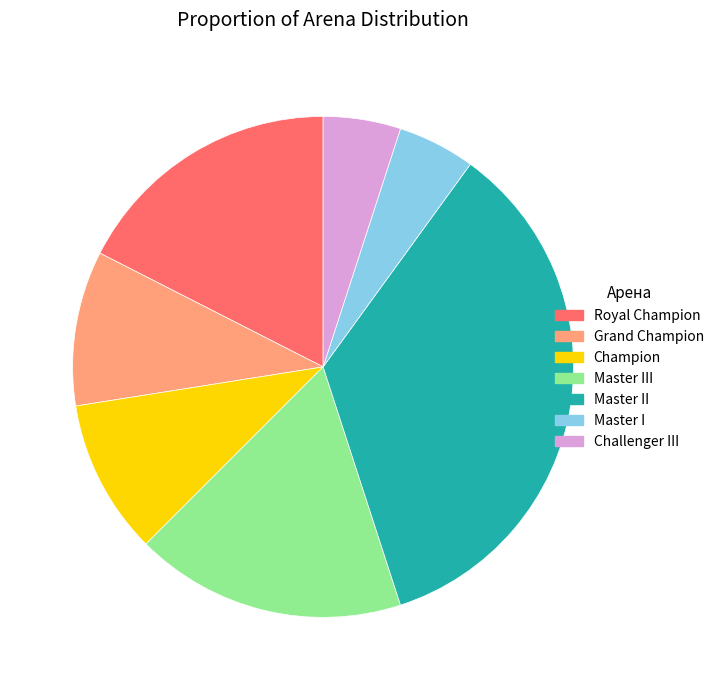

True or false: Challenger III accounts for 19% of the total.

False